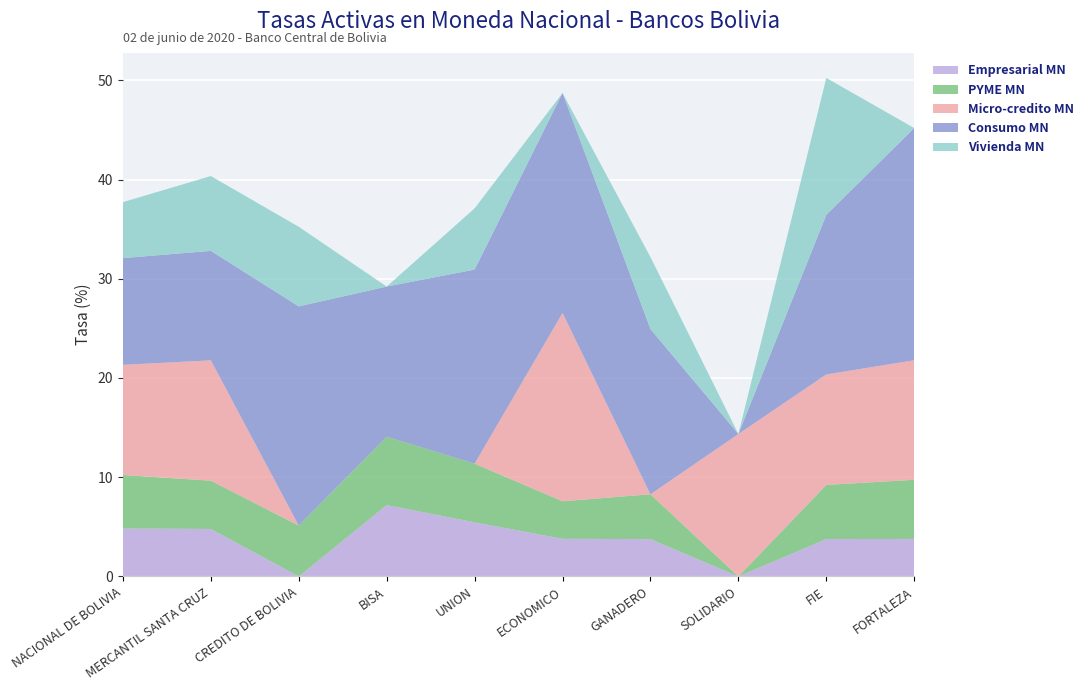

Reading left to right, what are all the values shown in this chart?

Empresarial MN: 4.8	4.8	0.0	7.2	5.5	3.8	3.8	0.0	3.8	3.8
PYME MN: 5.4	4.9	5.1	6.9	5.9	3.8	4.5	0.0	5.5	6.0
Micro-credito MN: 11.1	12.1	0.0	0.0	0.0	19.0	0.0	14.4	11.1	12.0
Consumo MN: 10.8	11.0	22.1	15.1	19.6	22.2	16.6	0.0	16.1	23.4
Vivienda MN: 5.6	7.5	8.0	0.0	6.2	0.0	7.3	0.0	13.8	0.0